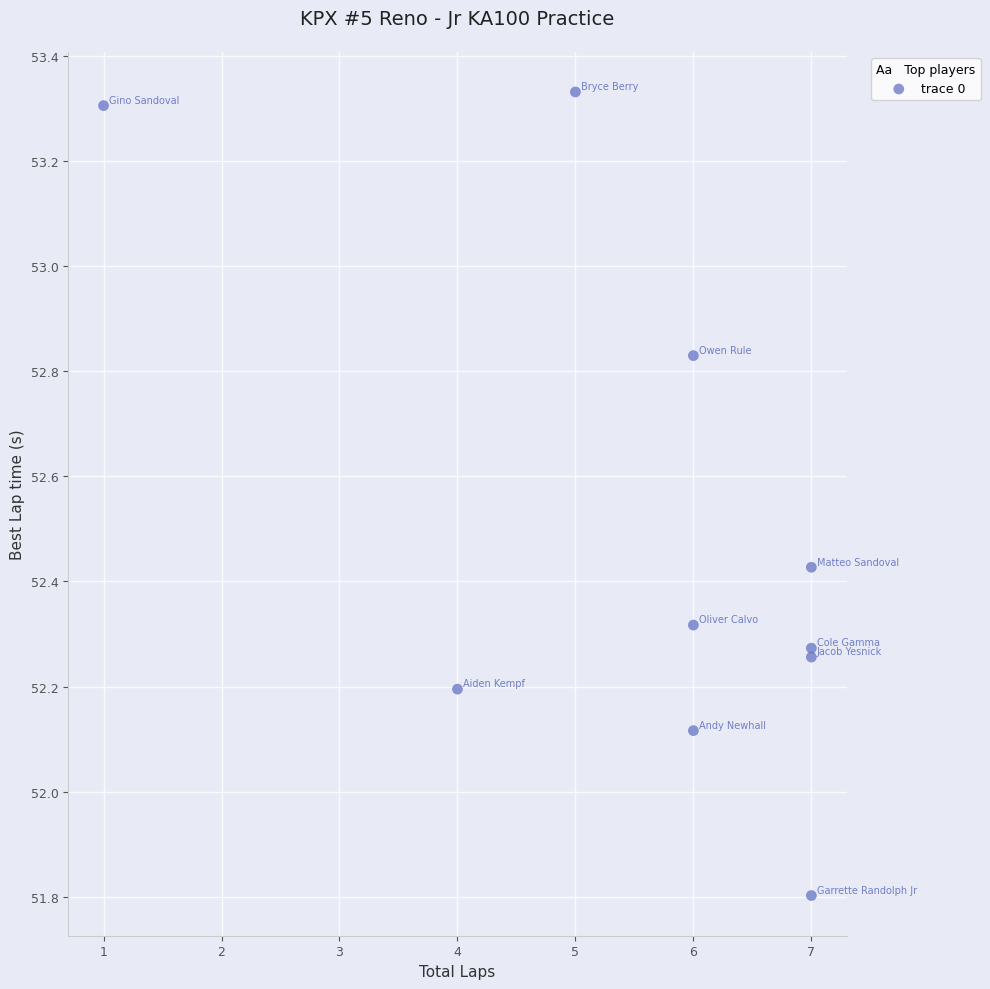

What is the average Y value?

52.5